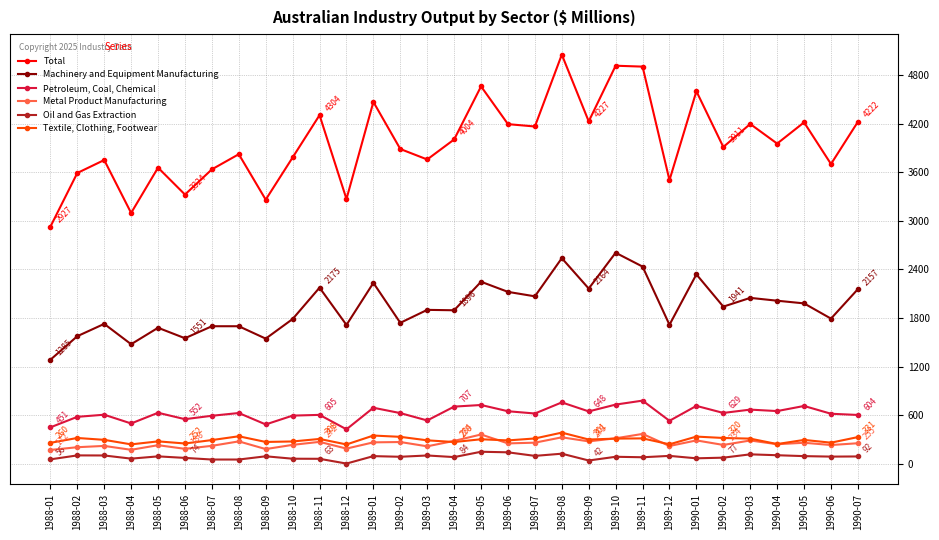

What are all the series names shown in the legend?

Total, Machinery and Equipment Manufacturing, Petroleum, Coal, Chemical, Metal Product Manufacturing, Oil and Gas Extraction, Textile, Clothing, Footwear